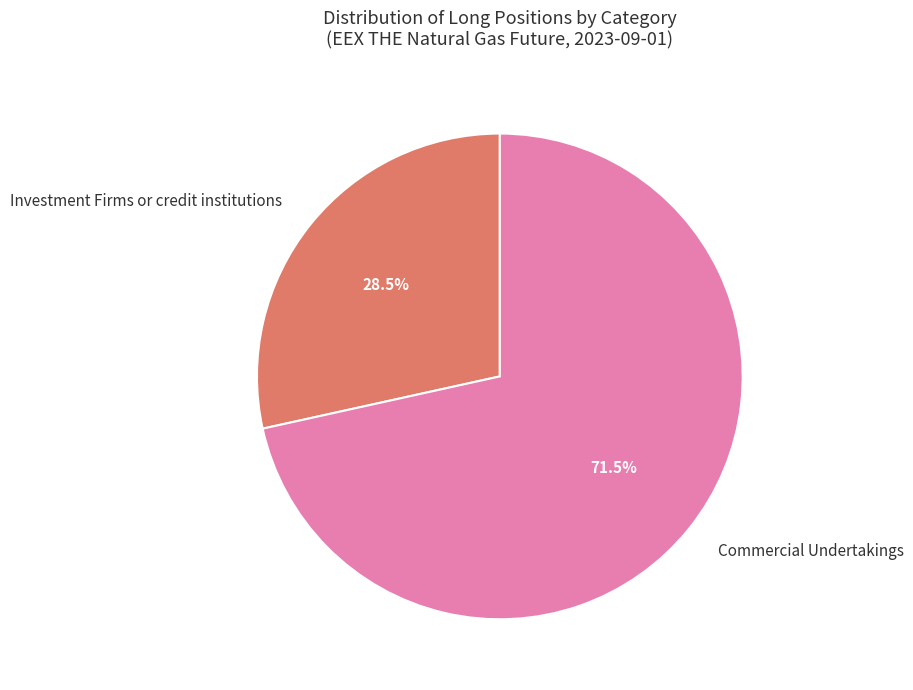

To the nearest percent, what is the difference between the largest and smallest slice percentages?

43%